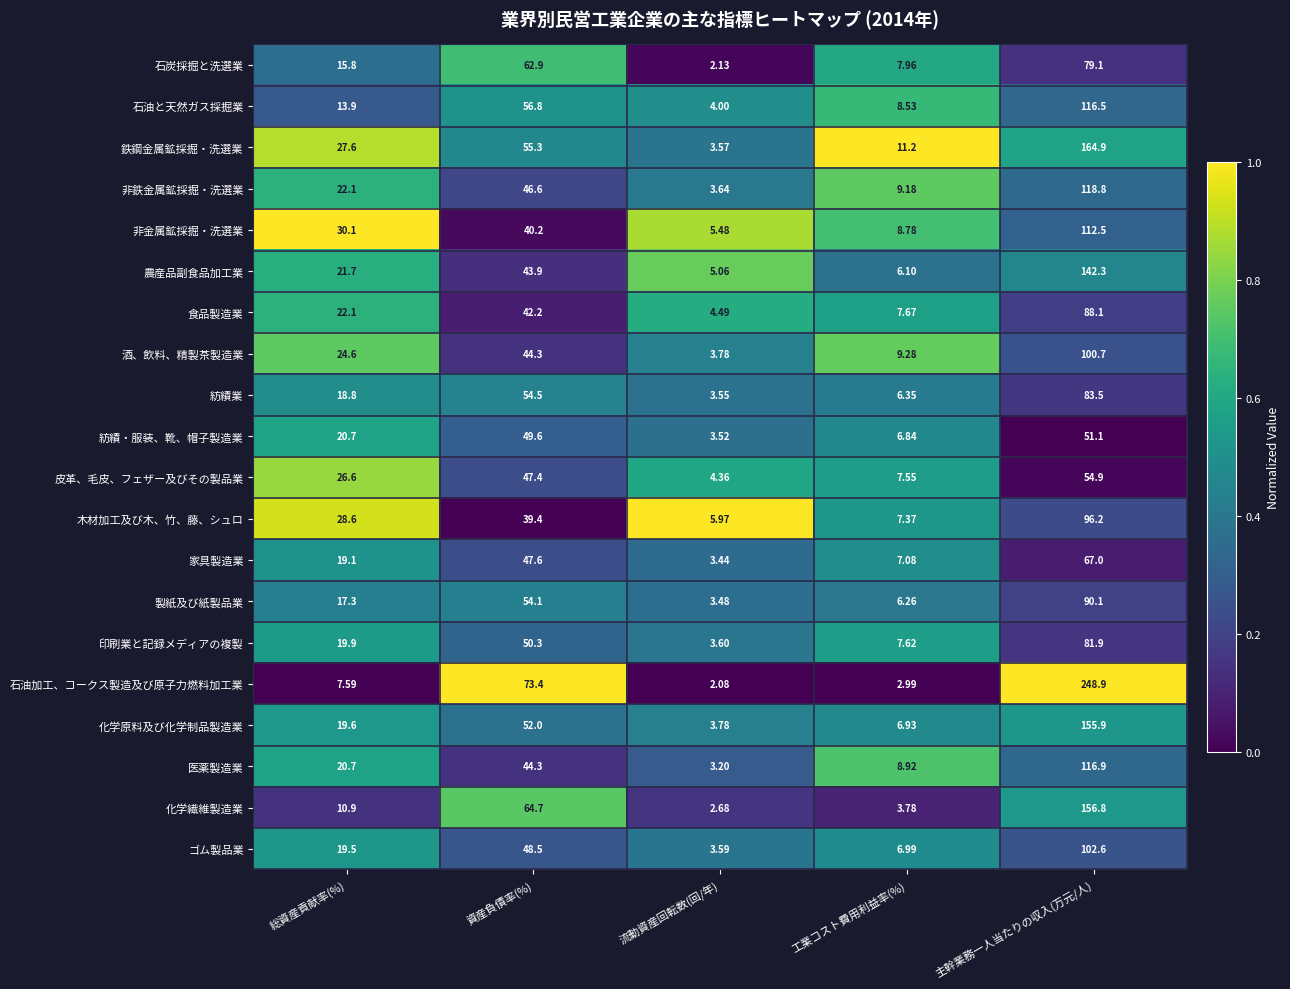

Rank the series by their maximum value, from highest to lowest.

石油加工、コークス製造及び原子力燃料加工業, 鉄鋼金属鉱採掘・洗選業, 化学繊維製造業, 化学原料及び化学制品製造業, 農産品副食品加工業, 非鉄金属鉱採掘・洗選業, 医薬製造業, 石油と天然ガス採掘業, 非金属鉱採掘・洗選業, ゴム製品業, 酒、飲料、精製茶製造業, 木材加工及び木、竹、藤、シュロ, 製紙及び紙製品業, 食品製造業, 紡績業, 印刷業と記録メディアの複製, 石炭採掘と洗選業, 家具製造業, 皮革、毛皮、フェザー及びその製品業, 紡績・服装、靴、帽子製造業